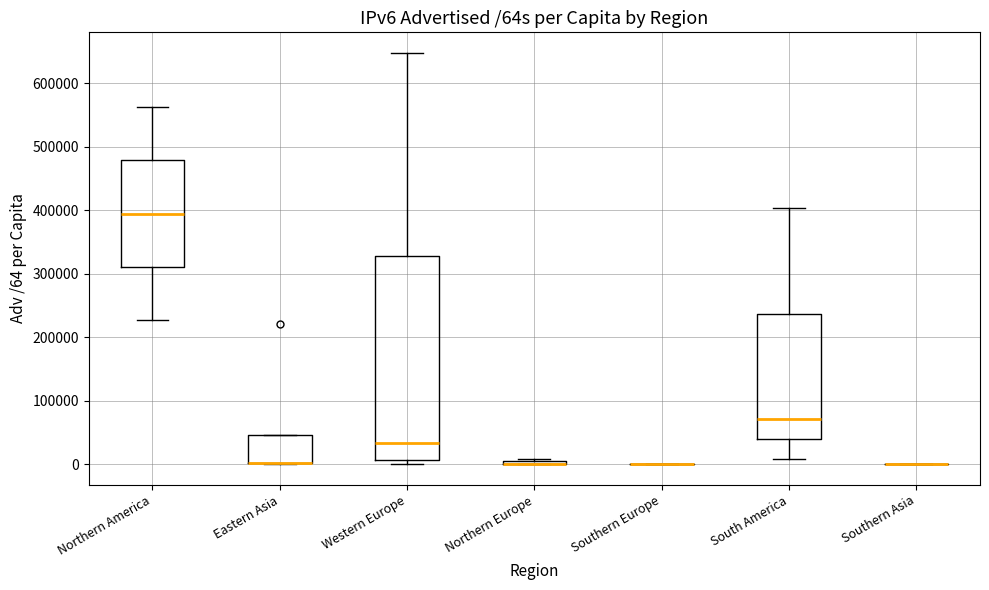

Reading left to right, read every box against the y-axis: the position of its median line, the range the box covers, and the ends of its whiskers. The values are not printed on the chart, so give them approximately, as read against the axis.

Northern America: median 390000, box 310000 to 480000, whiskers 230000 to 560000
Eastern Asia: median 0 (drawn on the box's lower edge), box 0 to 50000, whiskers 0 to 50000
Western Europe: median 30000, box 10000 to 330000, whiskers 0 to 650000
Northern Europe: box collapsed to a line at 0, whiskers 0 to 10000
Southern Europe: box collapsed to a line at 0, whiskers 0 to 0
South America: median 70000, box 40000 to 240000, whiskers 10000 to 400000
Southern Asia: box collapsed to a line at 0, whiskers 0 to 0